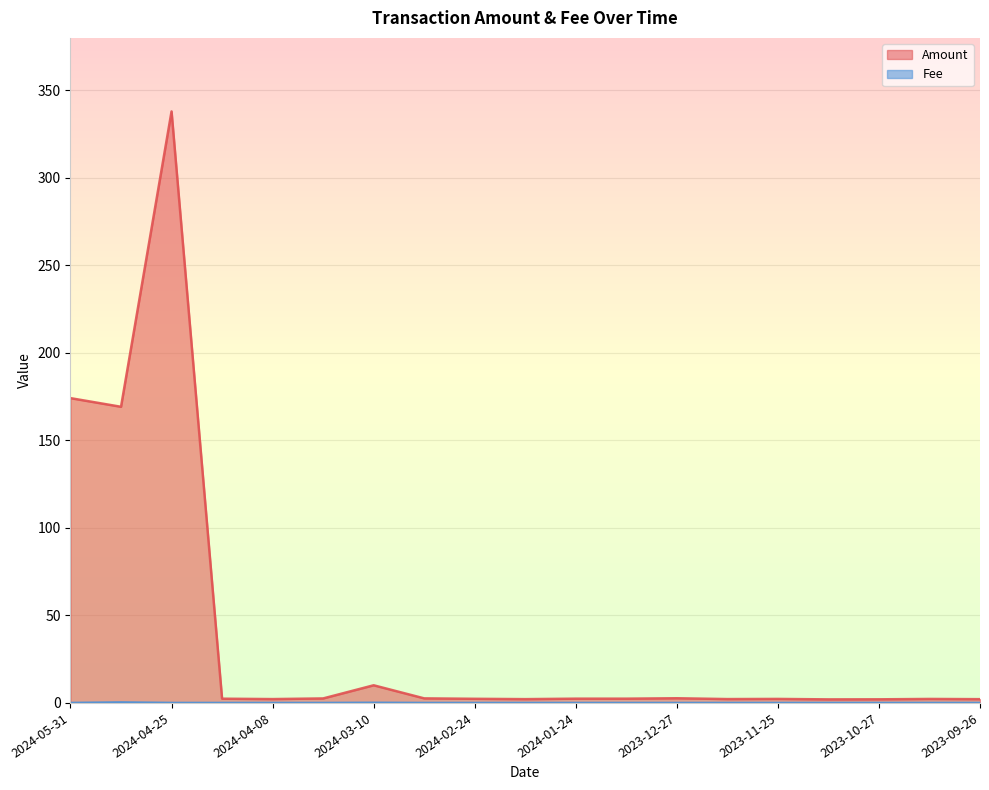

Is it true that Amount equals 2.4 at 2024-02-24?

True